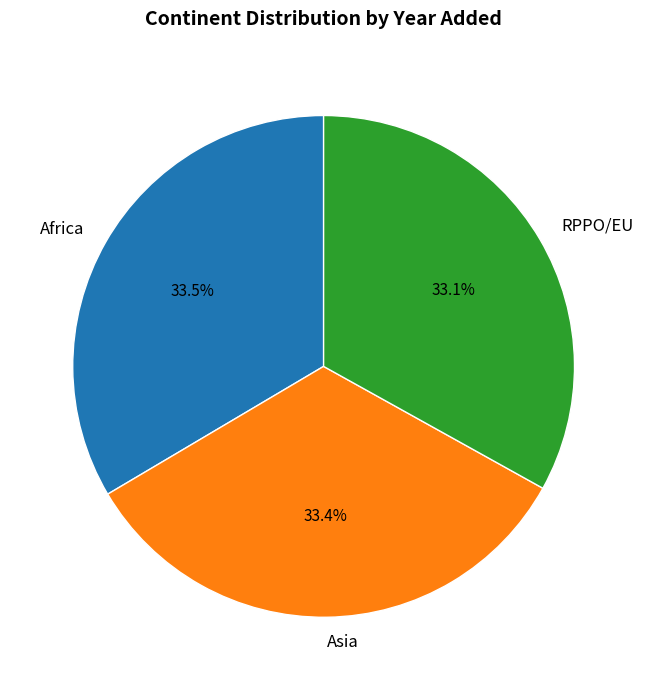

What percentage do RPPO/EU and Asia together represent?

66.5%